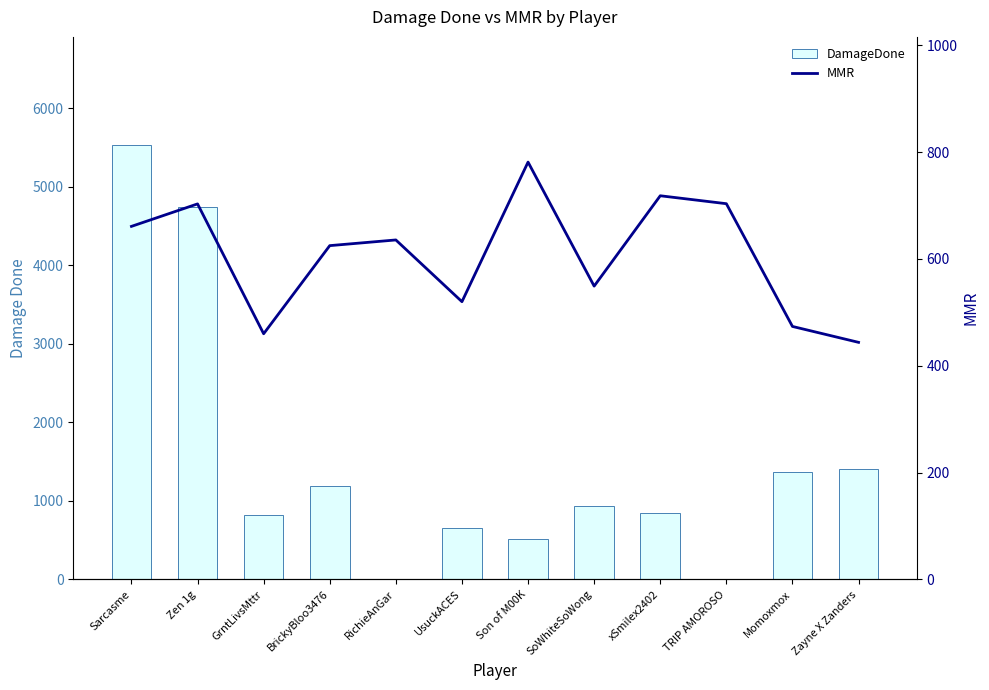

The MMR series shows 207.3 at TRIP AMOROSO. True or false?

False